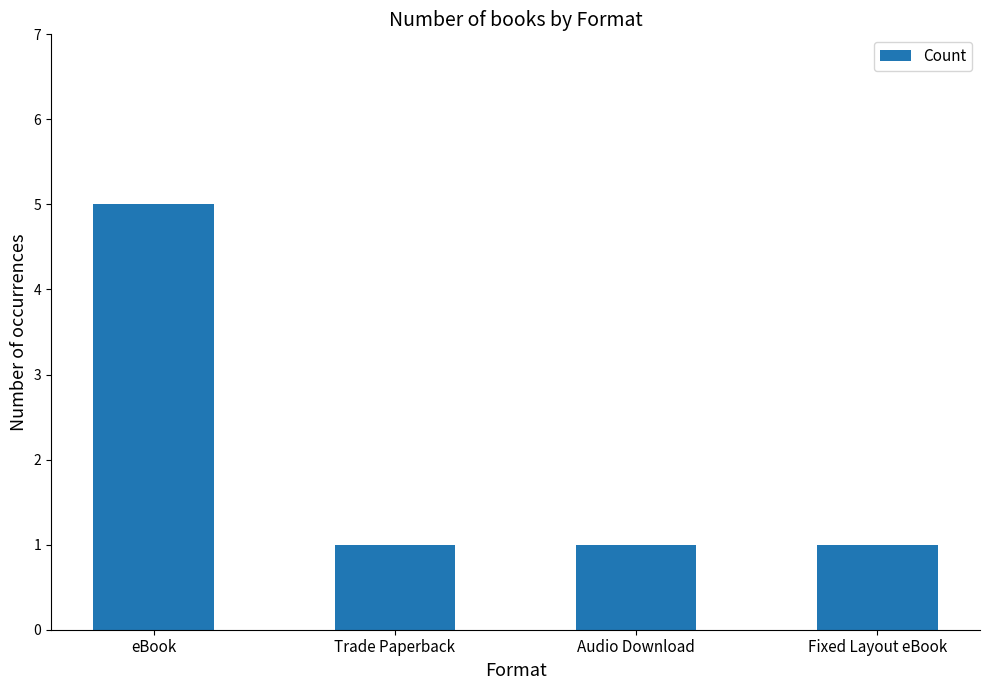

What is the minimum value shown in the chart?

1